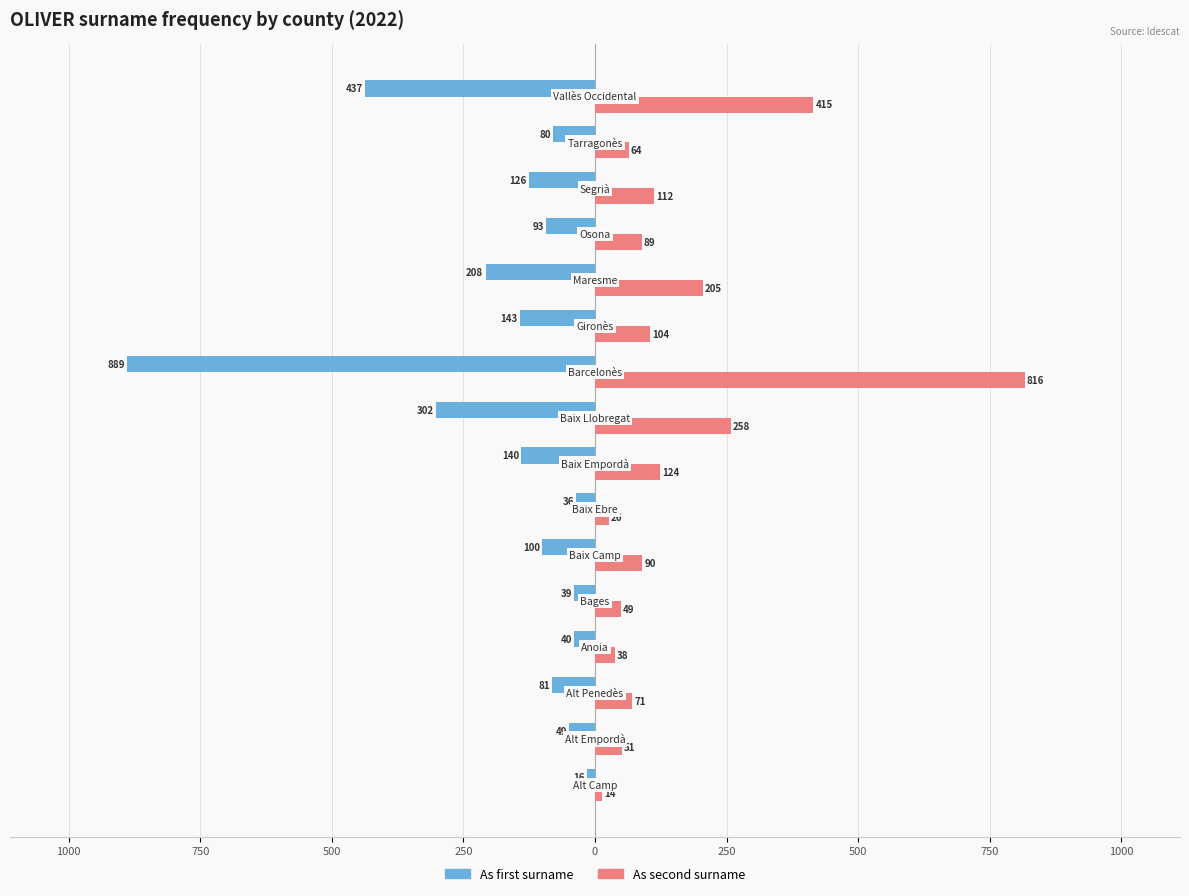

What is the sum of all As second surname values?

2526